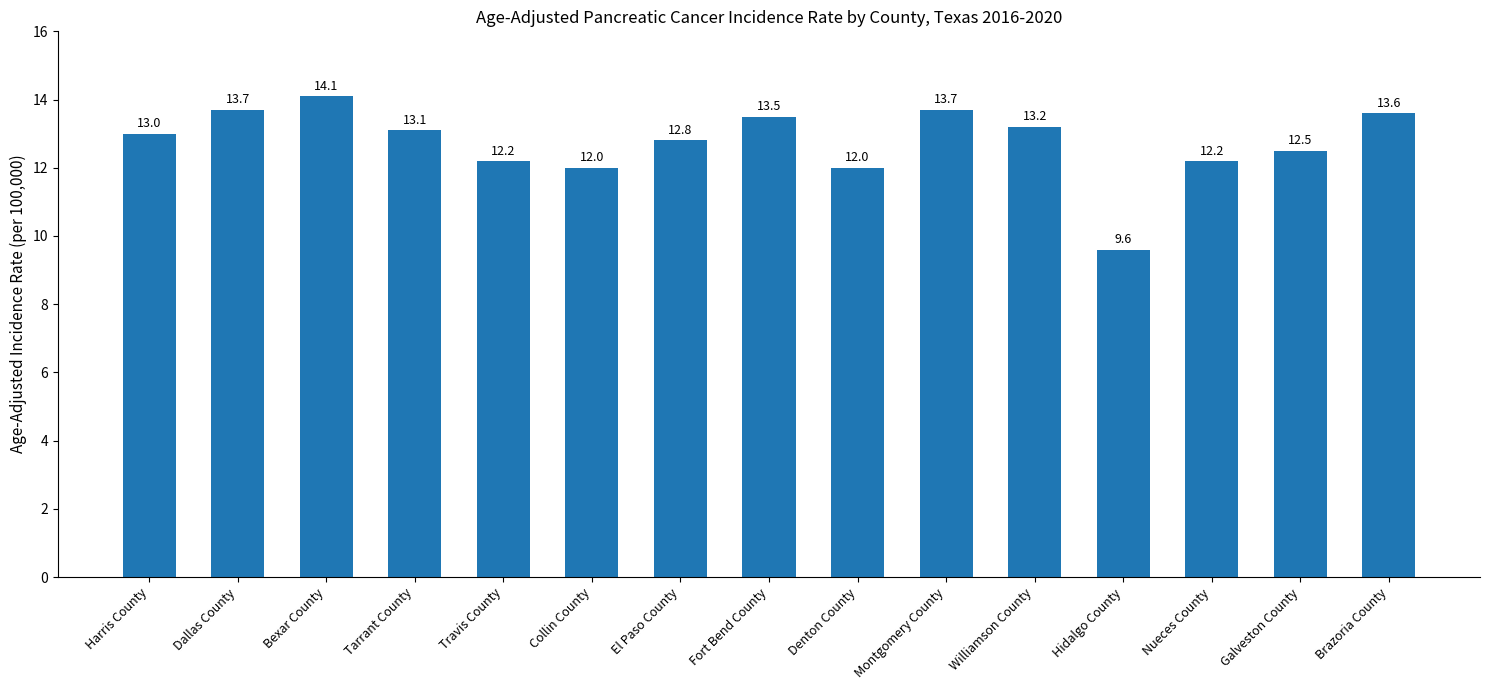

What is the difference between the maximum and minimum values?

4.5